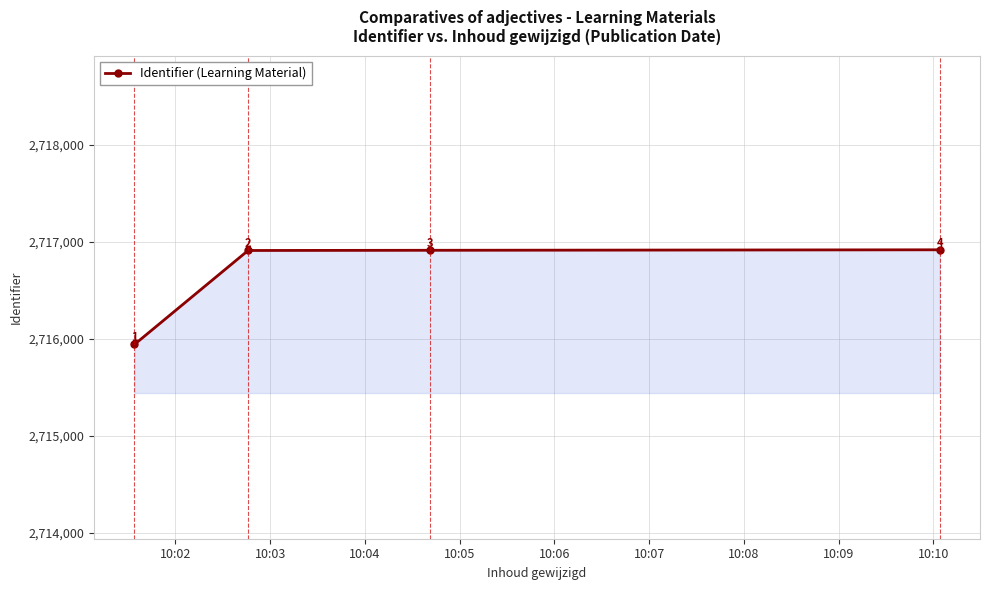

What is the value of the 3rd point from the left?

2716912